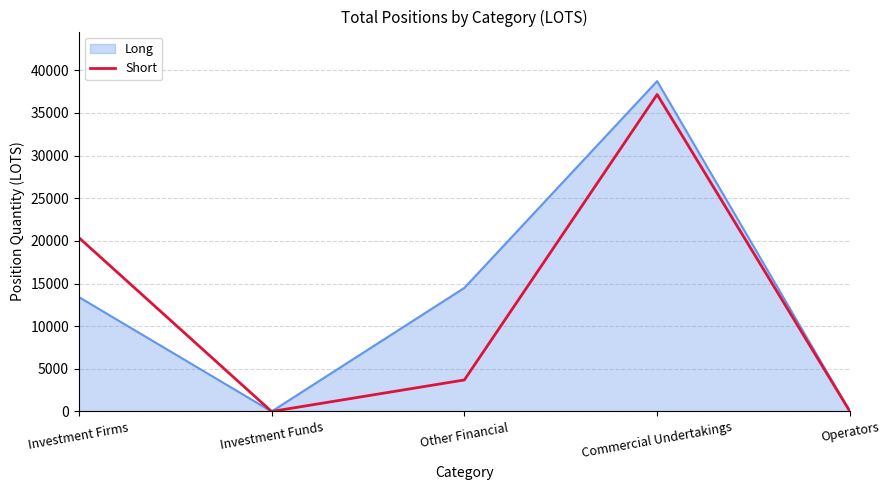

Count the number of values greater than 3694.

2